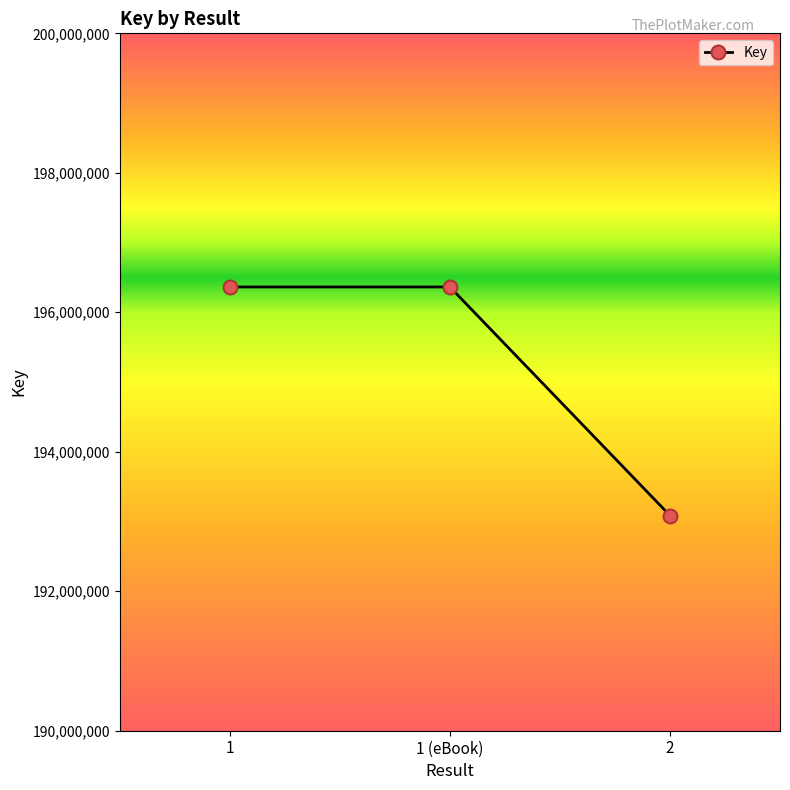

What is the difference between the second highest and minimum values?

3277538